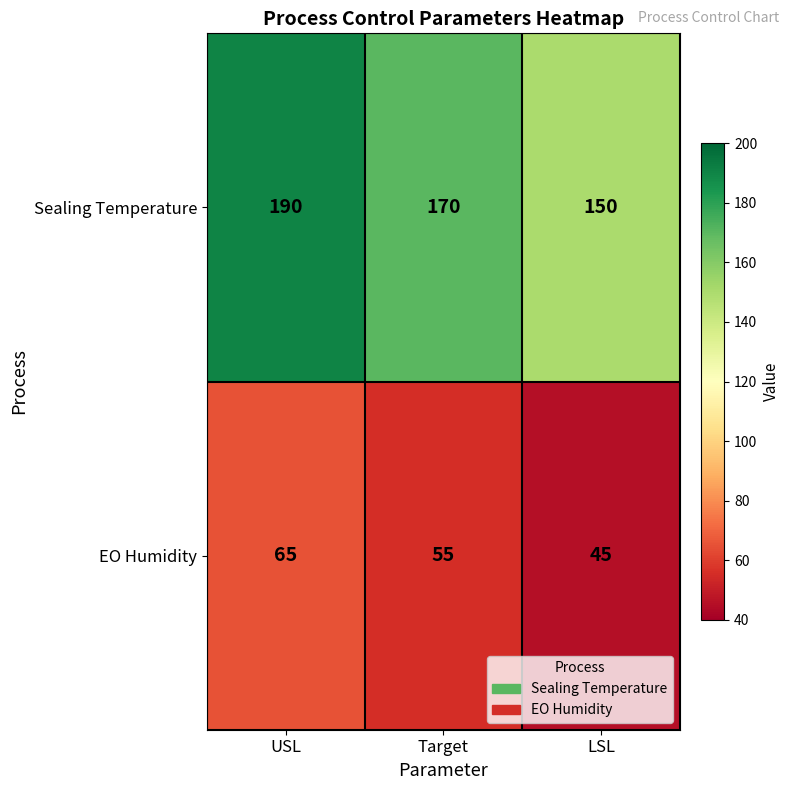

Rank the series at LSL from highest to lowest value.

Sealing Temperature, EO Humidity